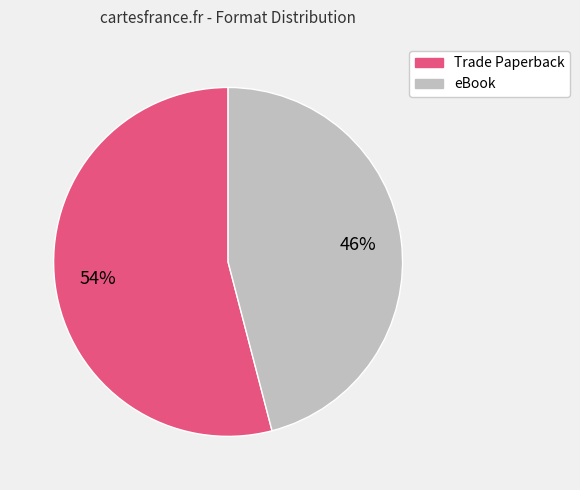

To the nearest percent, what is the difference between the largest and smallest slice percentages?

8%